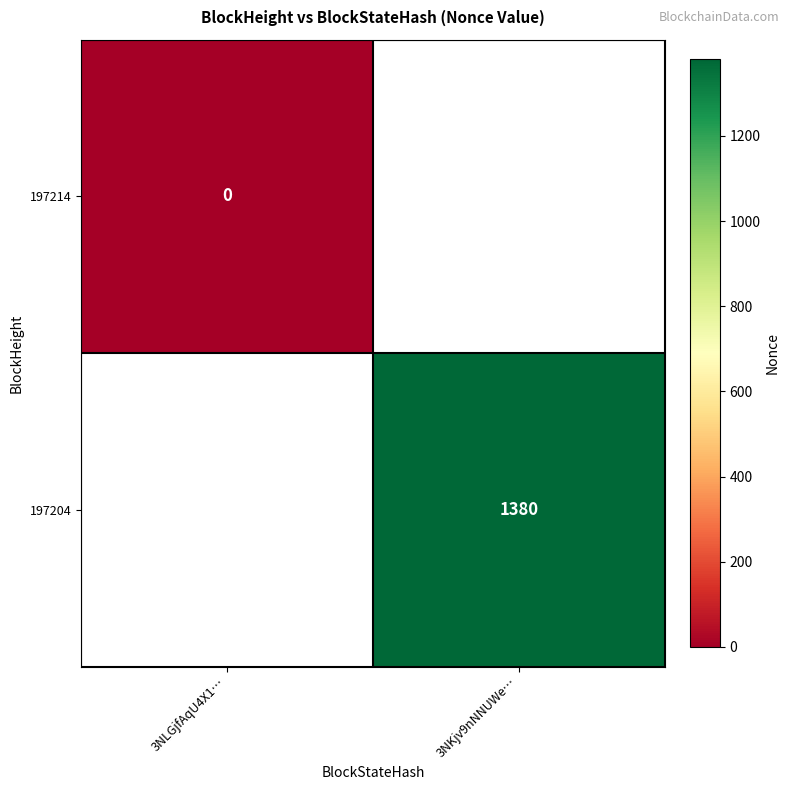

Is the value of 197204 at 3NKjv9nNNUWe… greater than the value of 197214 at 3NLGjfAqU4X1…?

Yes